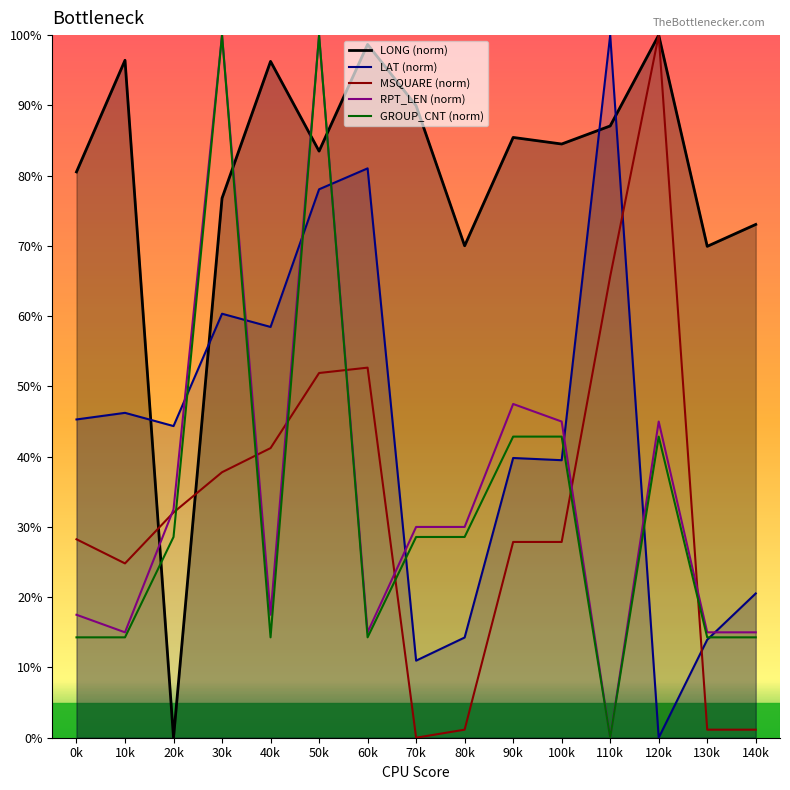

What is the sum of the GROUP_CNT (norm) values at 20k and 40k?

42.9